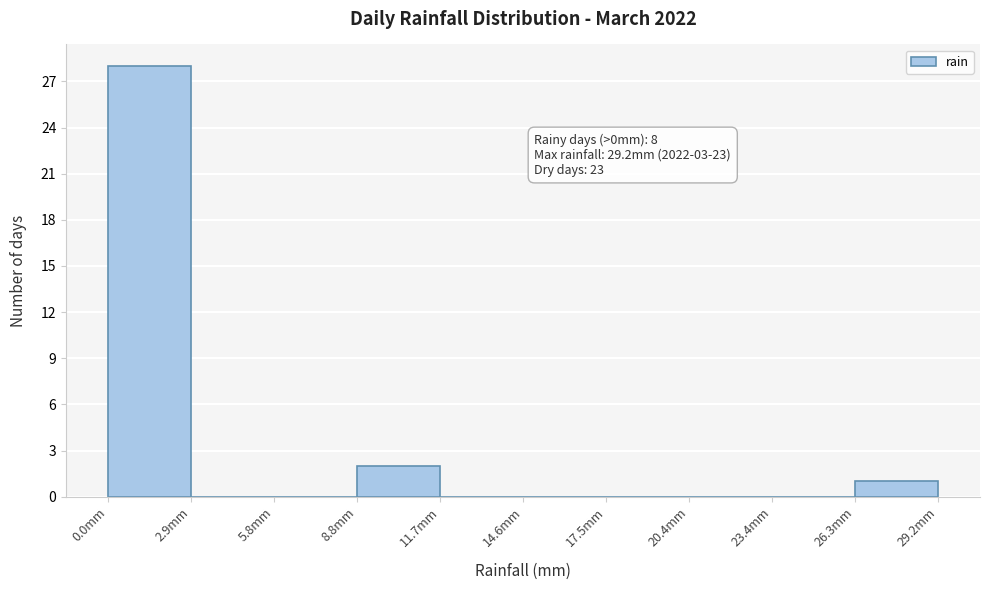

Which range on the x-axis has the tallest bar?

0.0 to 3.0